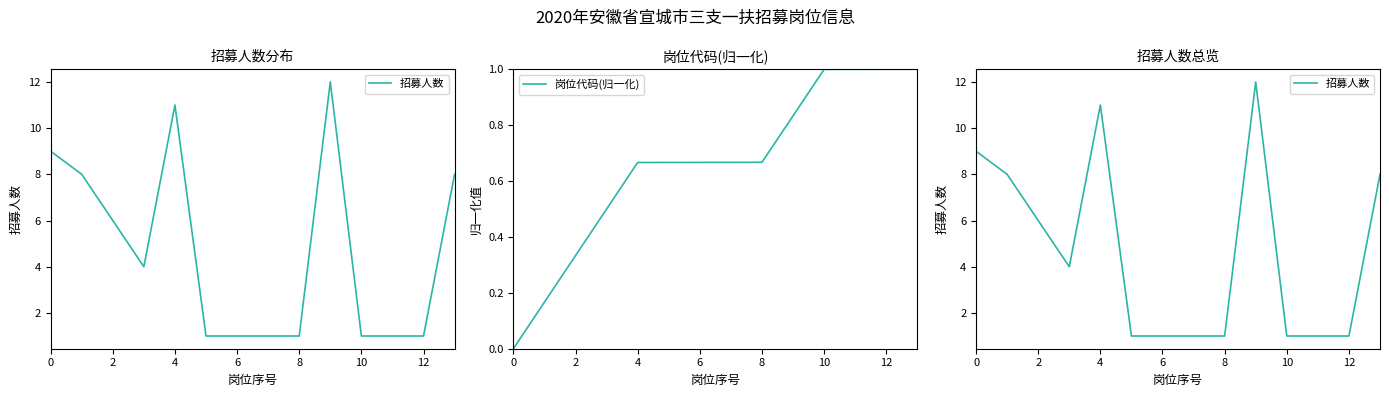

Is it true that 岗位代码(归一化) equals 0.0 at 0?

True